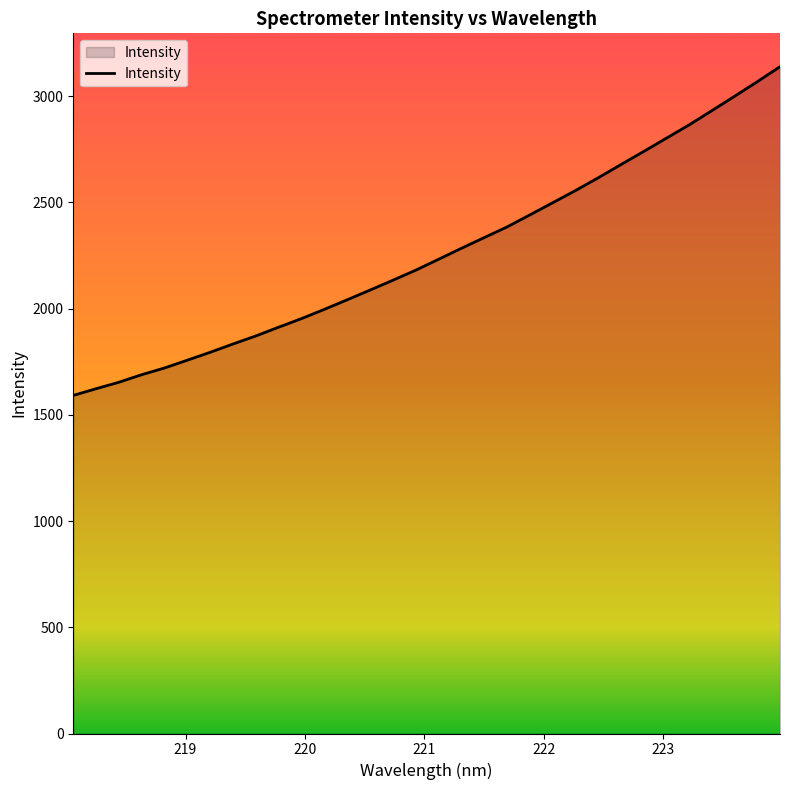

What is the difference between the maximum and minimum values?

1547.2